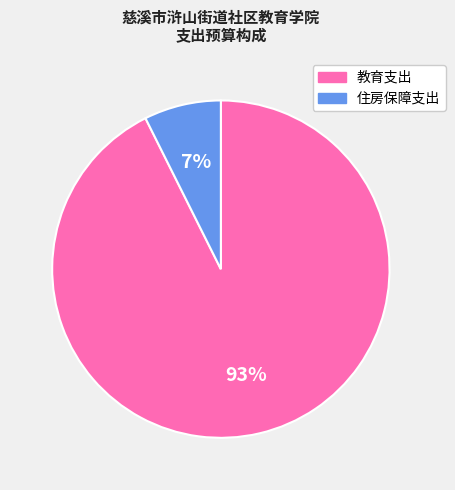

Count the number of slices in the pie.

2